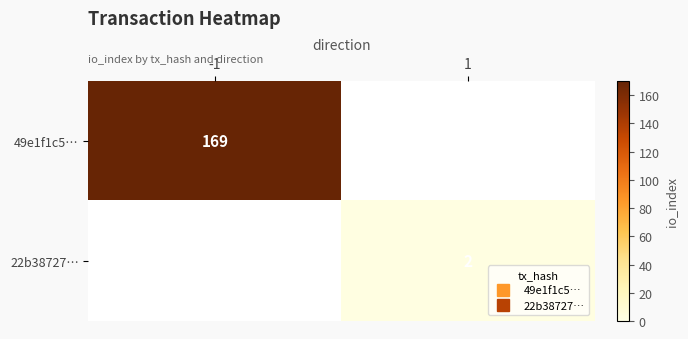

How many positive values does the 22b38727… series have?

1